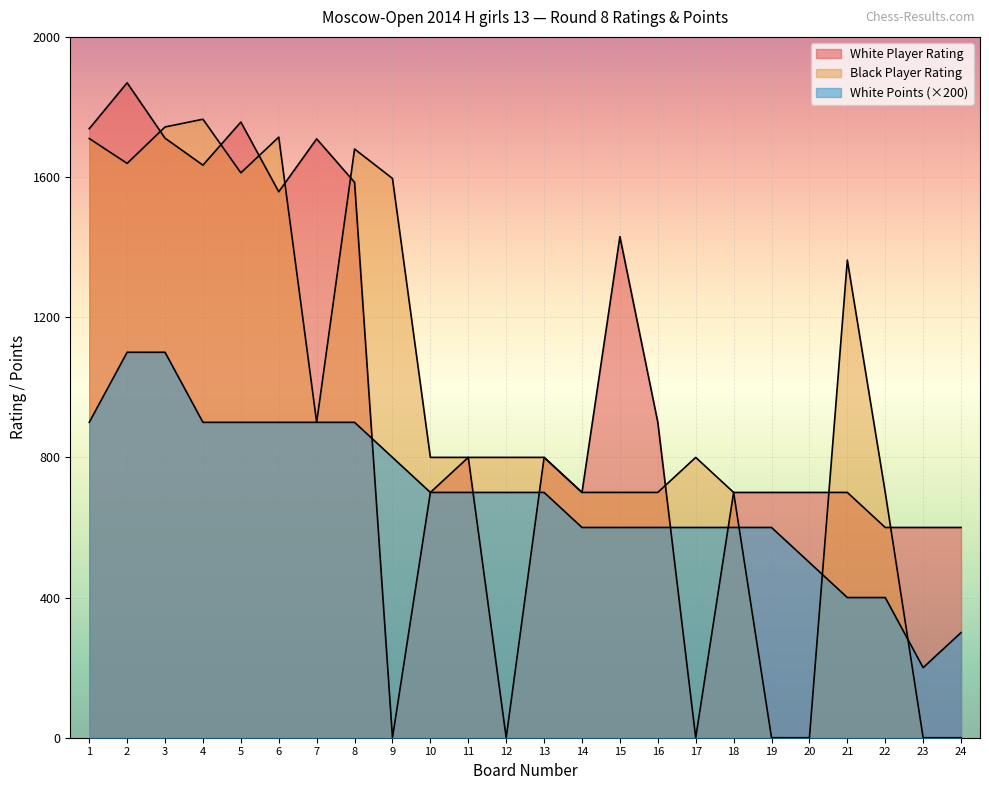

Is the value of Black Player Rating at 18 greater than the value of White Player Rating at 20?

No